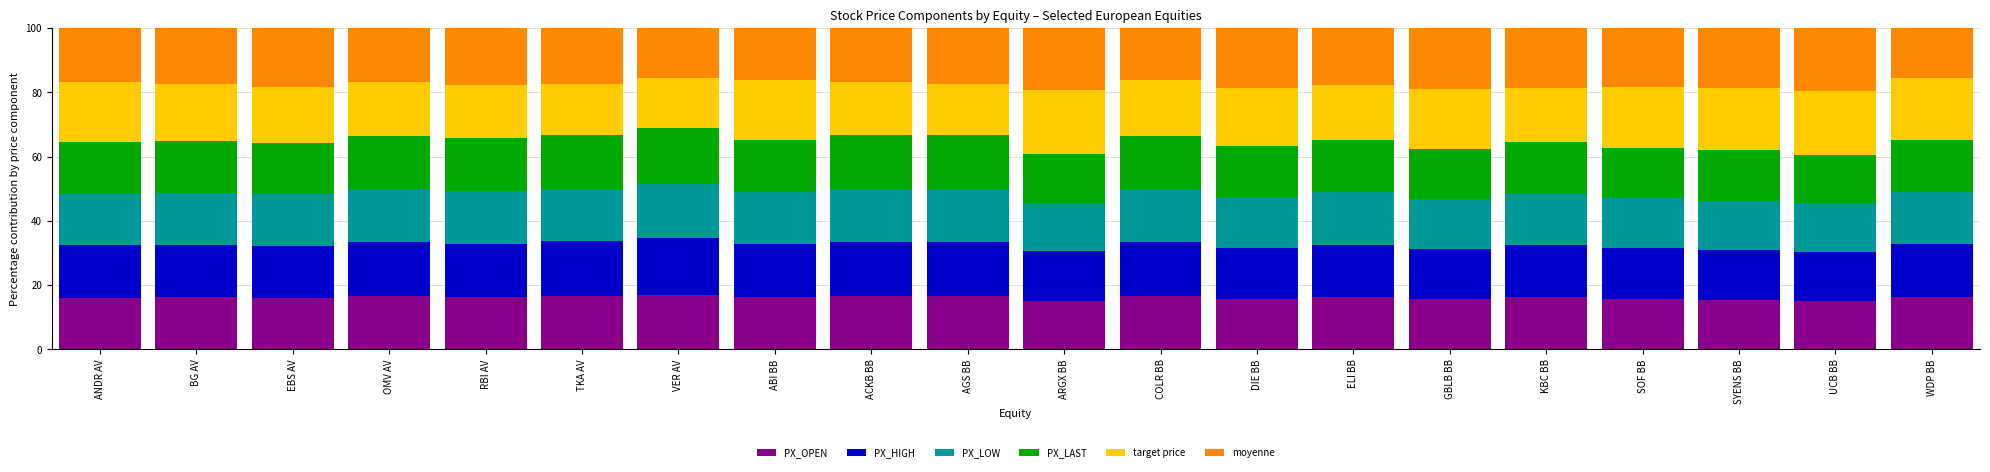

What is the total value across all series at COLR BB?

100.0